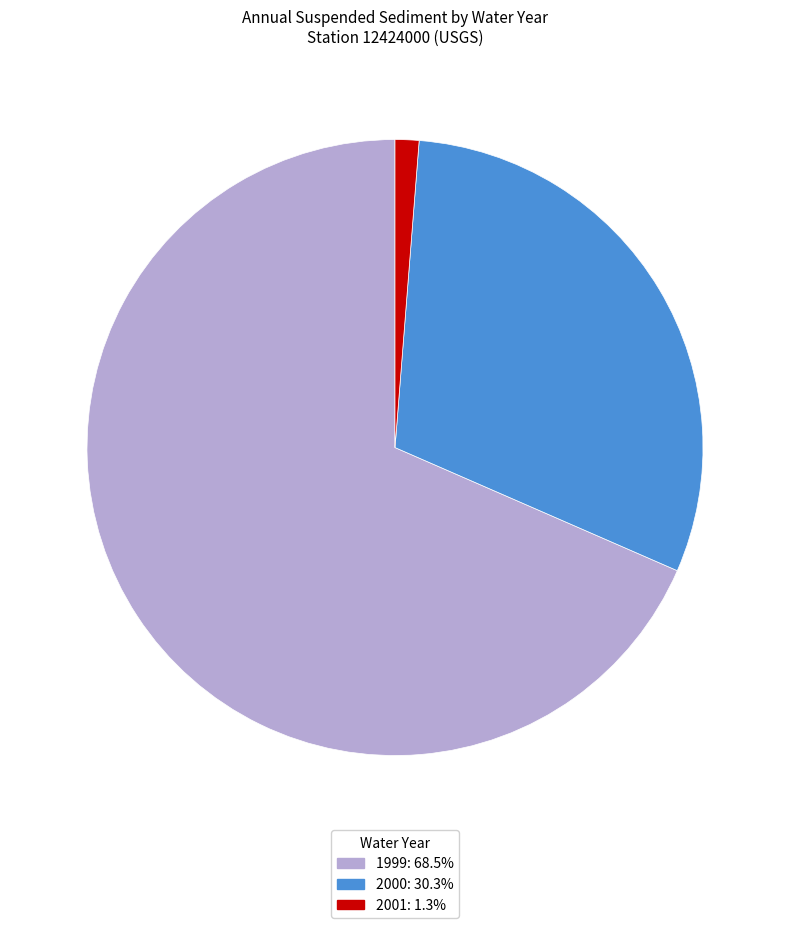

How many segments does this pie chart have?

3